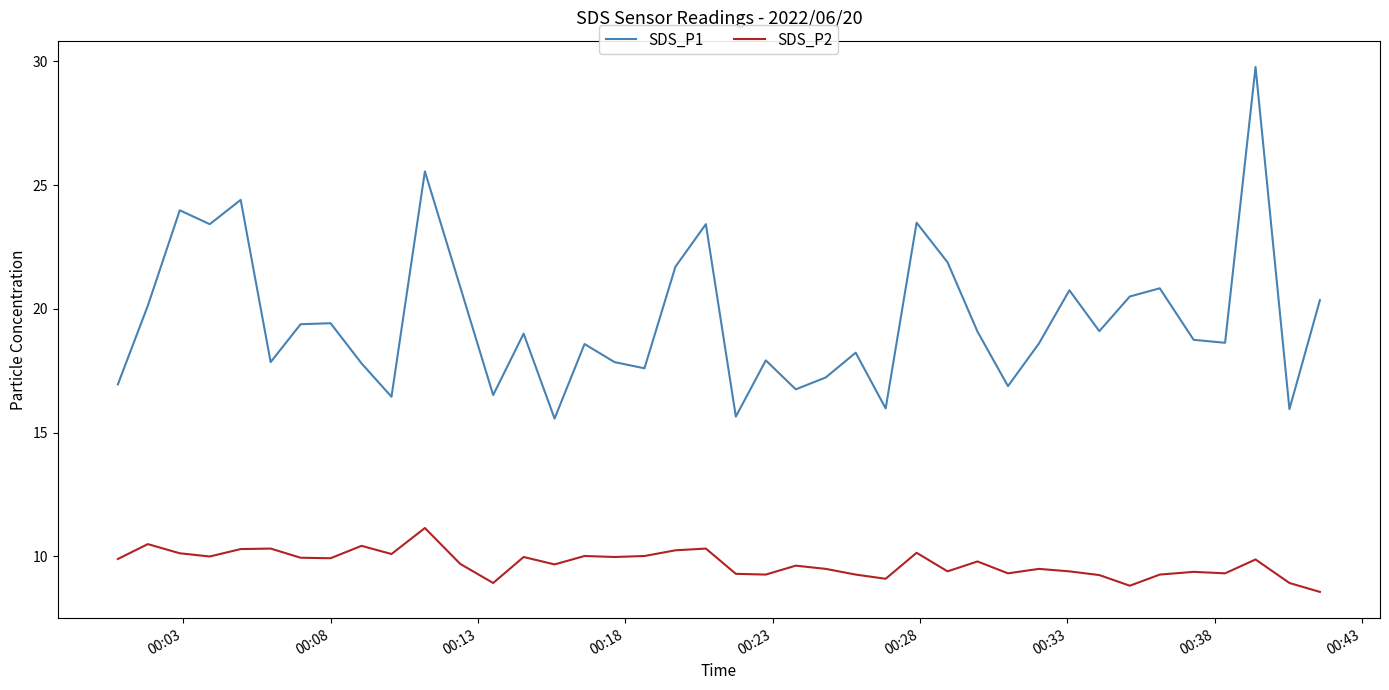

In SDS_P1, how many points are lower than both neighbors (excluding endpoints)?

13